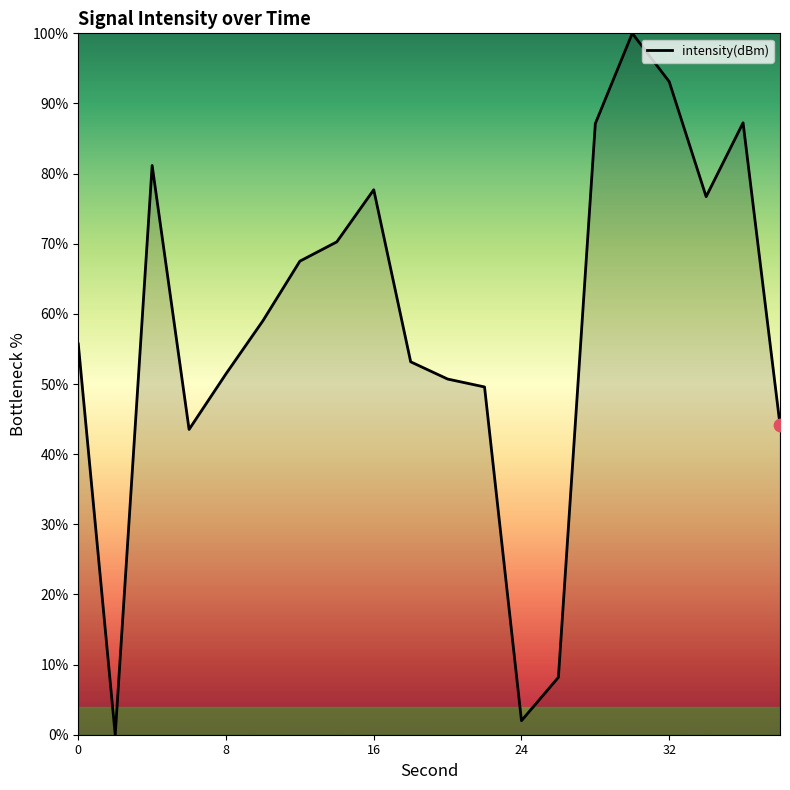

What is the greatest value displayed?

100.0